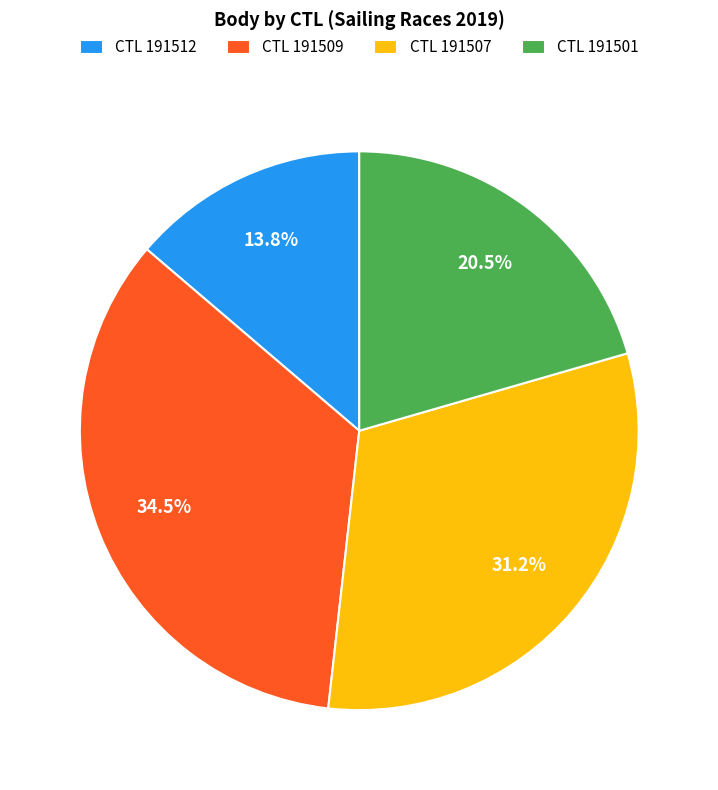

Is there a majority slice in this chart?

No